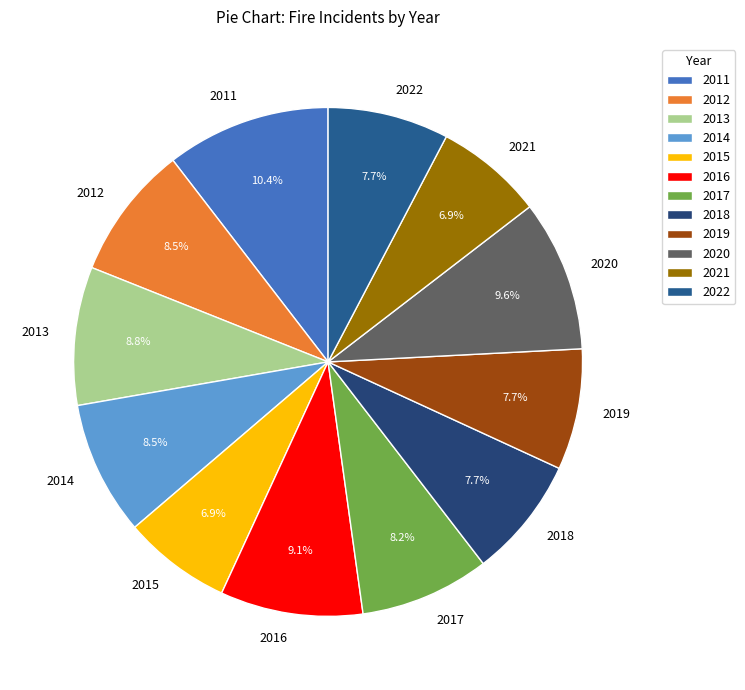

True or false: 2016 accounts for 9% of the total.

True